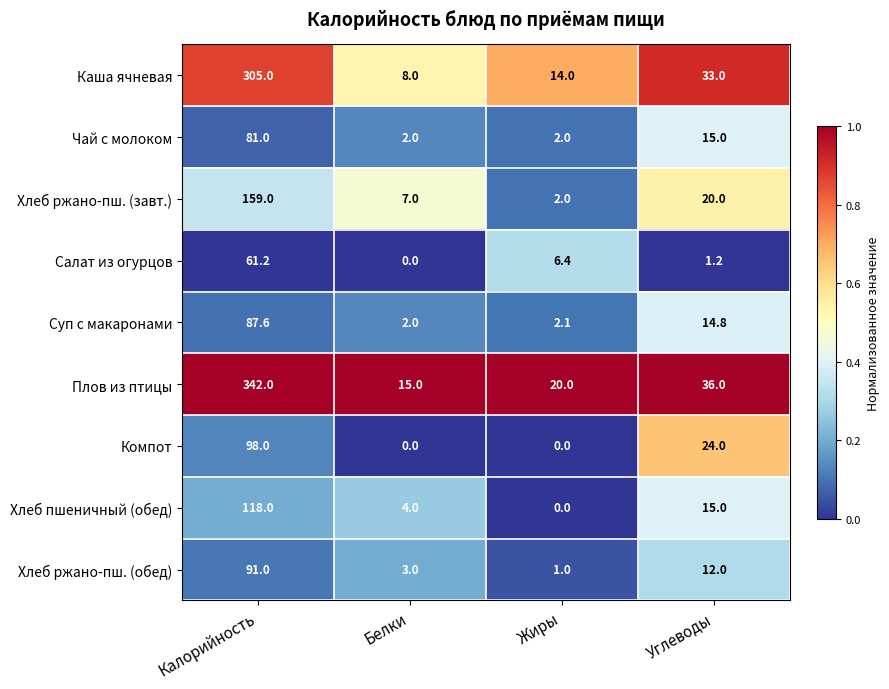

Is the value of Хлеб ржано-пш. (завт.) at Калорийность greater than the value of Суп с макаронами at Углеводы?

Yes